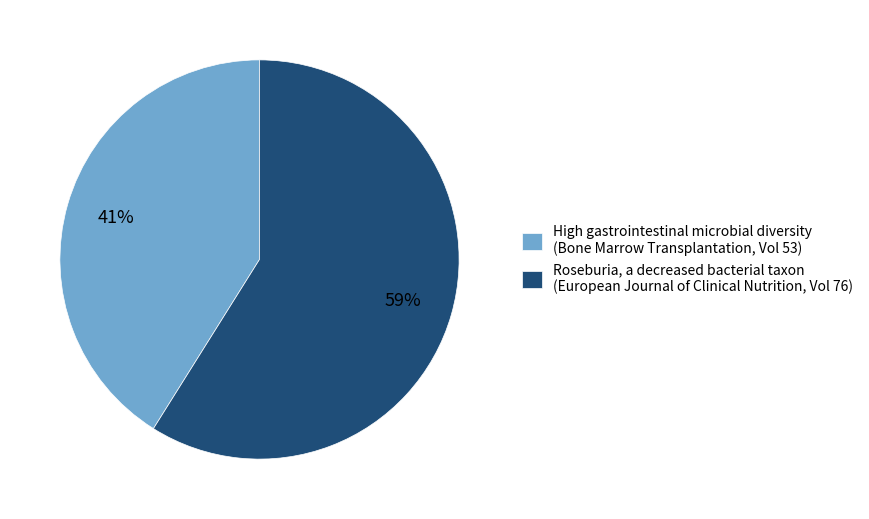

To the nearest percent, what is the difference between the largest and smallest slice percentages?

18%